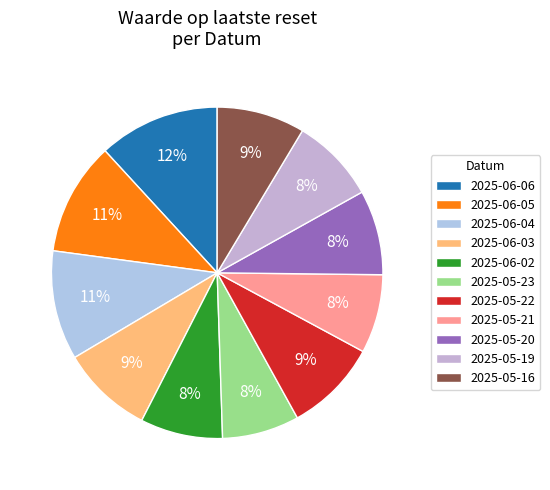

Rank the categories by value from highest to lowest.

2025-06-06, 2025-06-05, 2025-06-04, 2025-05-22, 2025-06-03, 2025-05-16, 2025-05-19, 2025-05-20, 2025-06-02, 2025-05-21, 2025-05-23